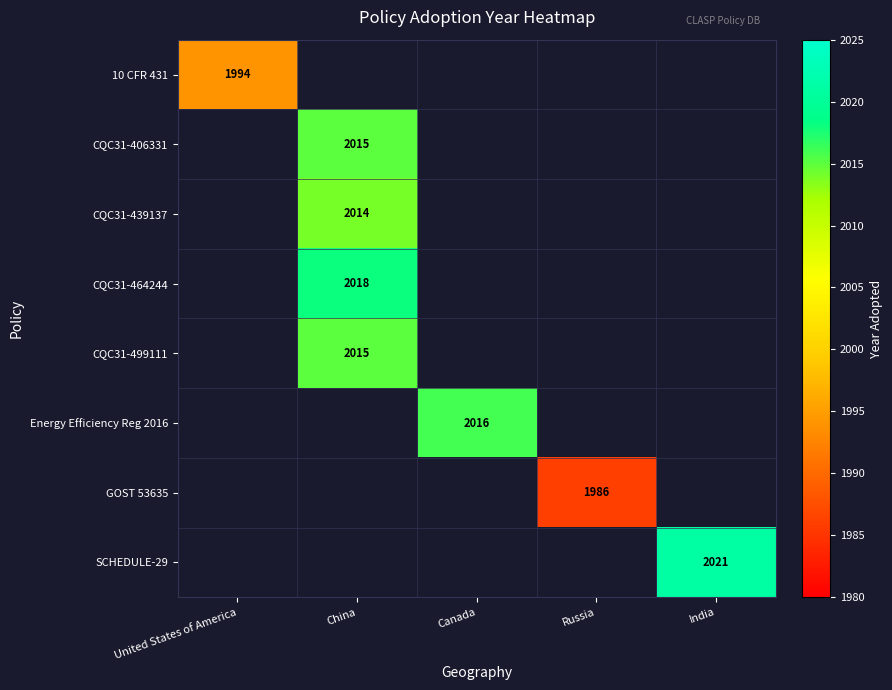

The value of CQC31-499111 at China is 3508. True or false?

False